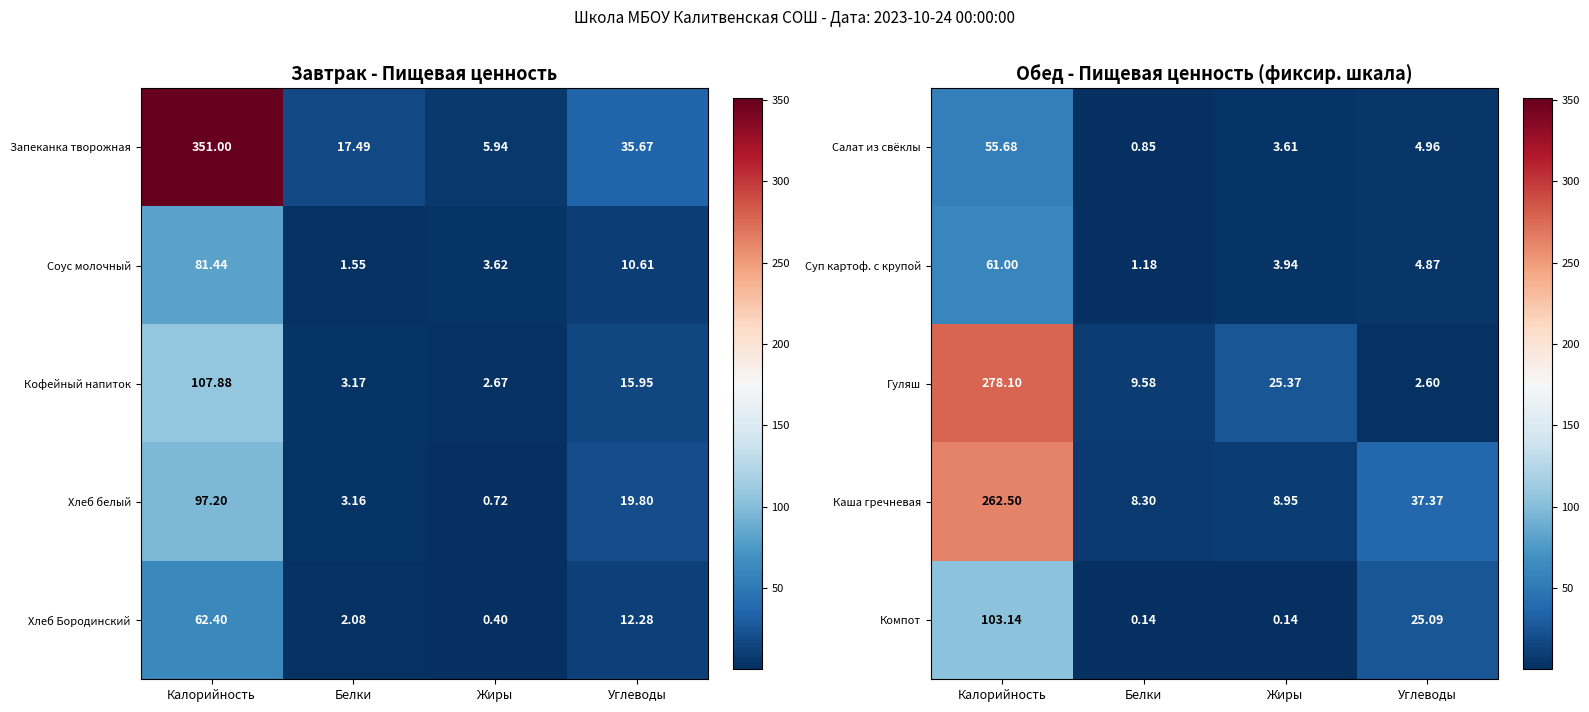

What is the sum of the Суп картоф. с крупой values at Жиры and Калорийность?

64.9